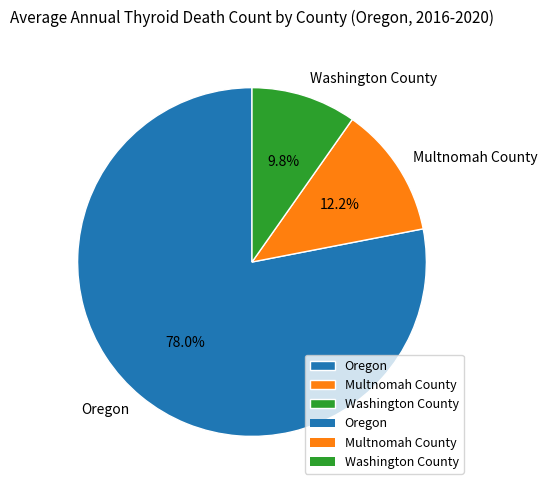

What is the ratio of the value at Washington County to the value at Multnomah County?

0.8